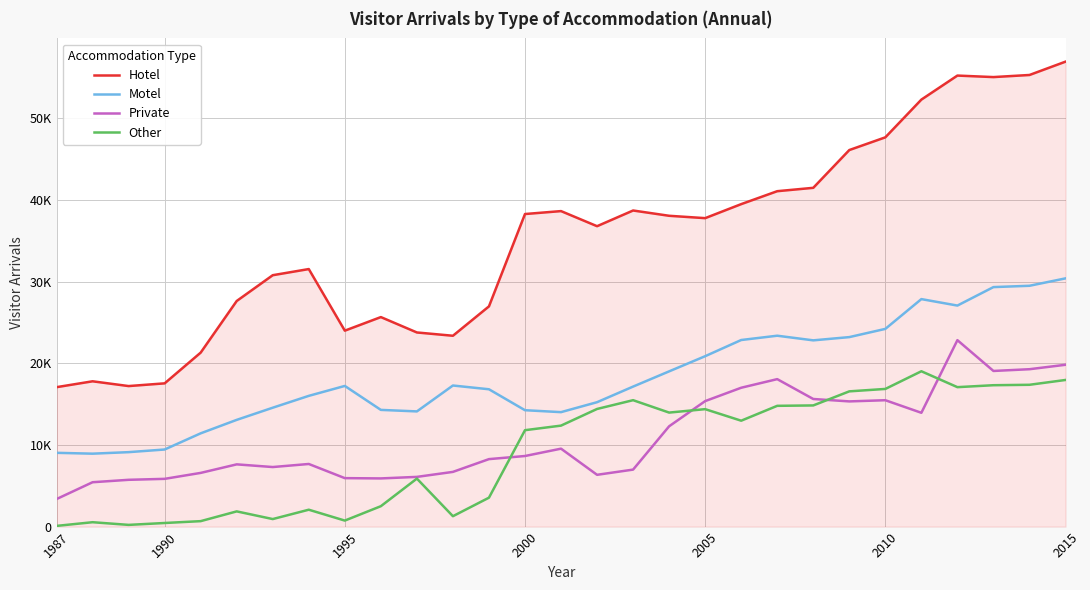

Which series has the widest spread of values?

Hotel